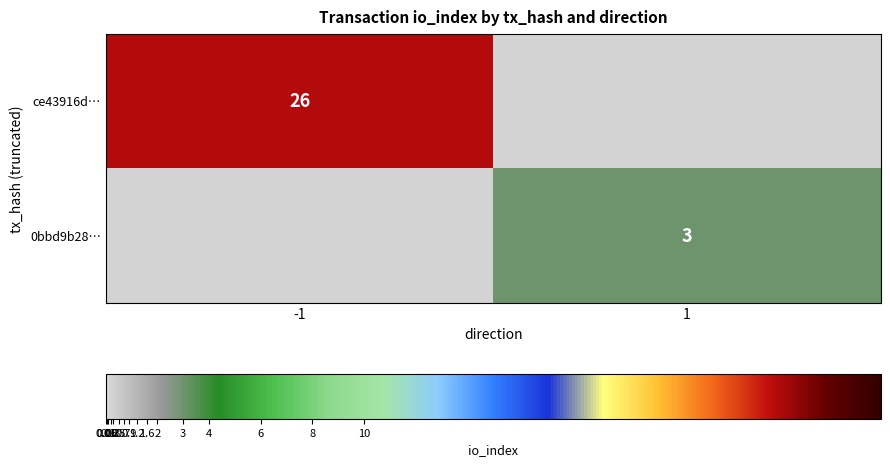

True or false: ce43916d… has a value of 26 at -1.

True